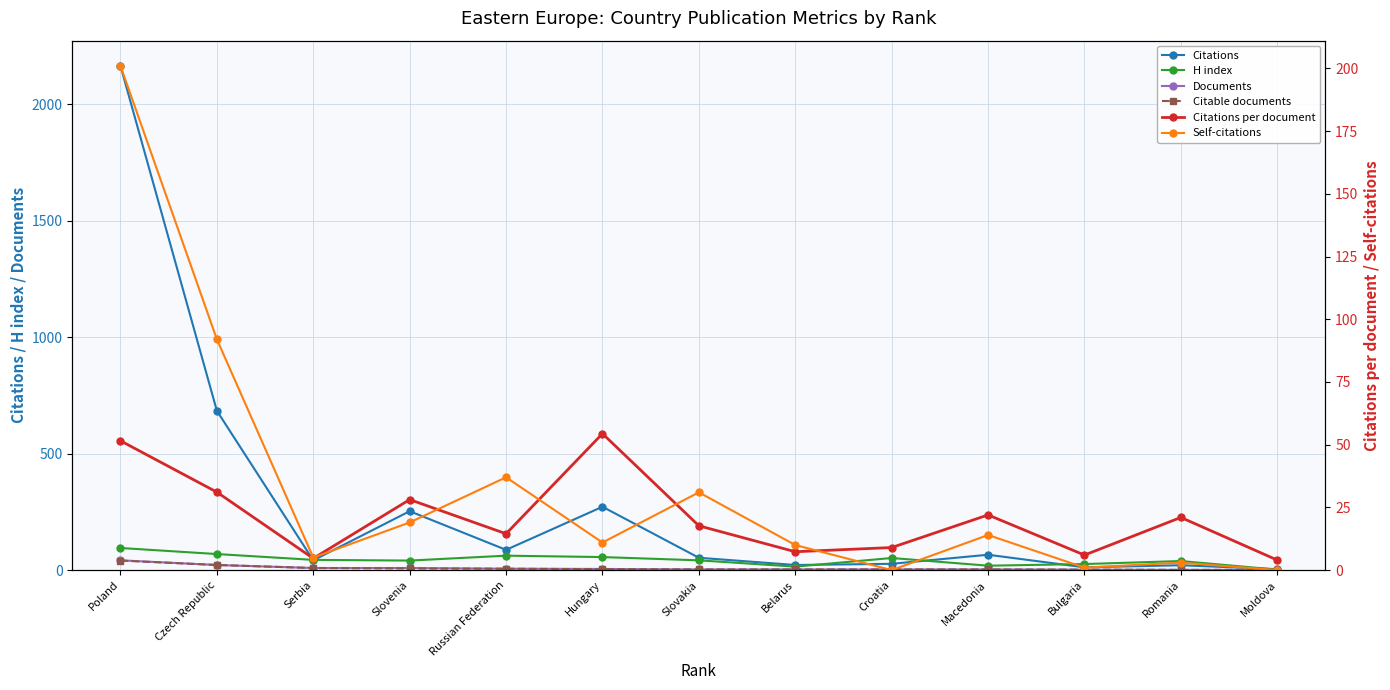

How many intersections are there between H index and Citations?

6